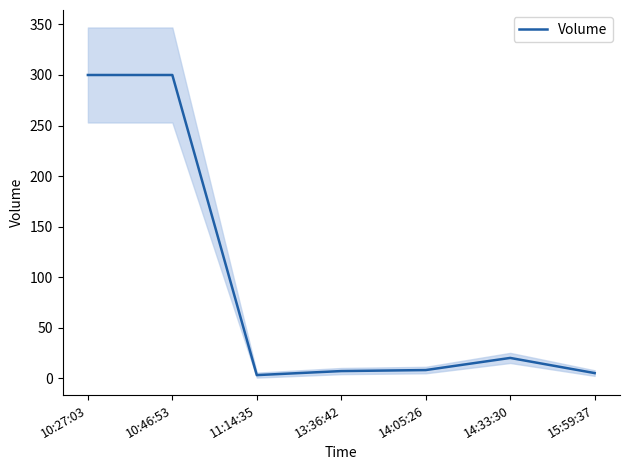

List the labels in order of value, smallest first.

11:14:35, 15:59:37, 13:36:42, 14:05:26, 14:33:30, 10:27:03, 10:46:53